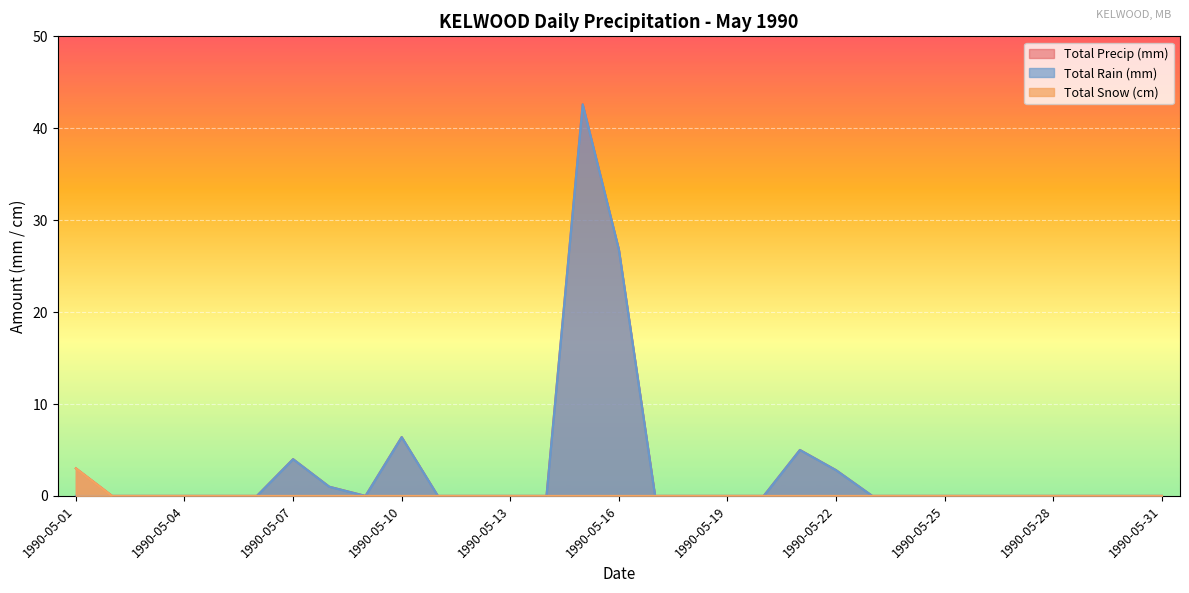

At how many categories does at least one series exceed 33?

1